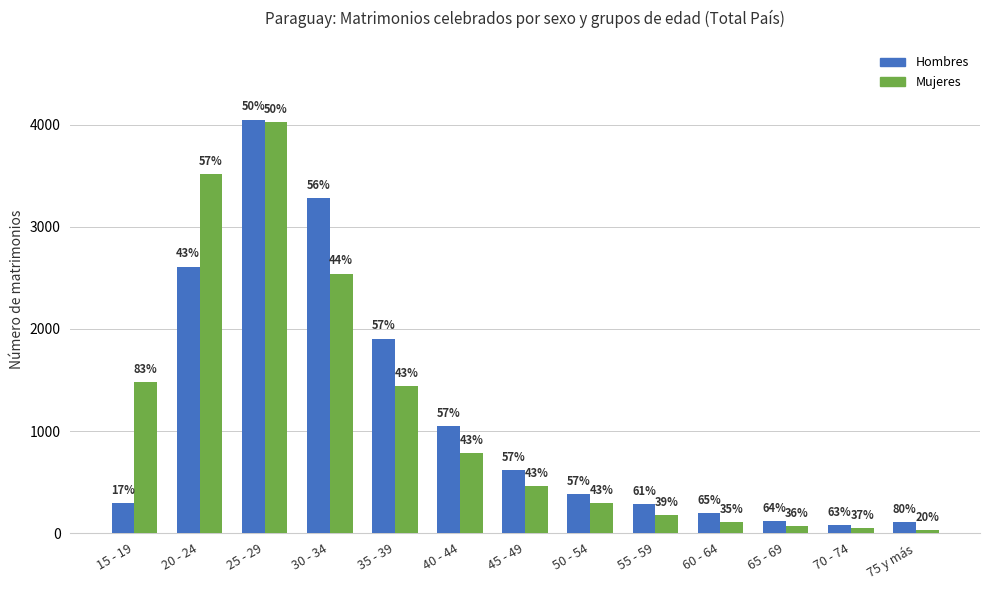

What is the highest value of the Mujeres series?

4025